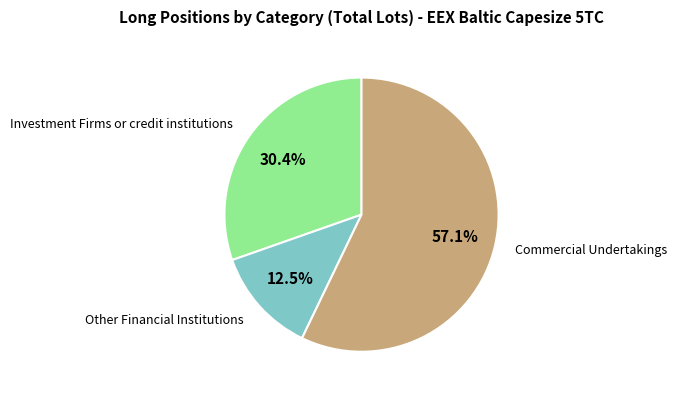

Is there a majority slice in this chart?

Yes